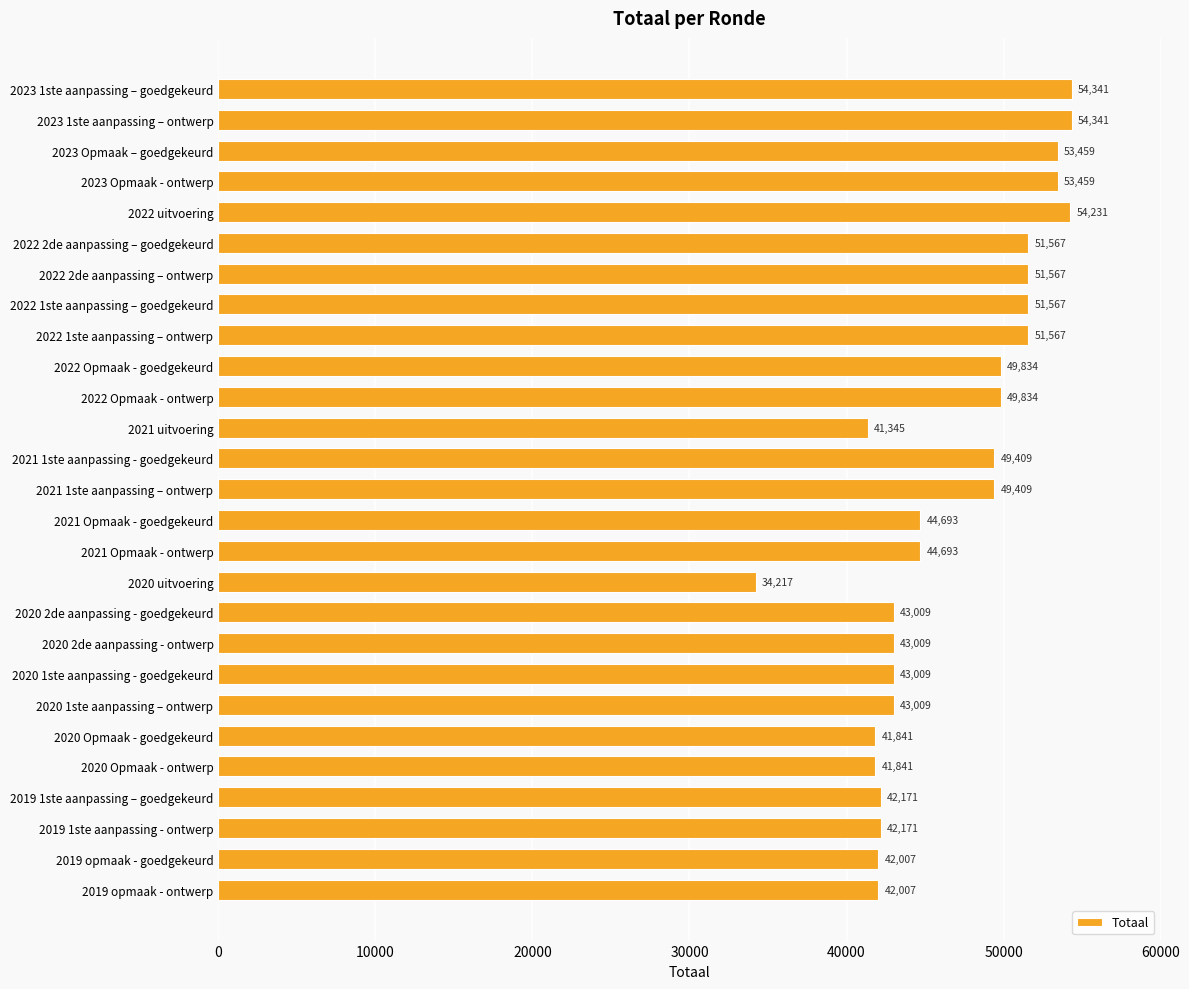

How many data points are less than 44693?

12